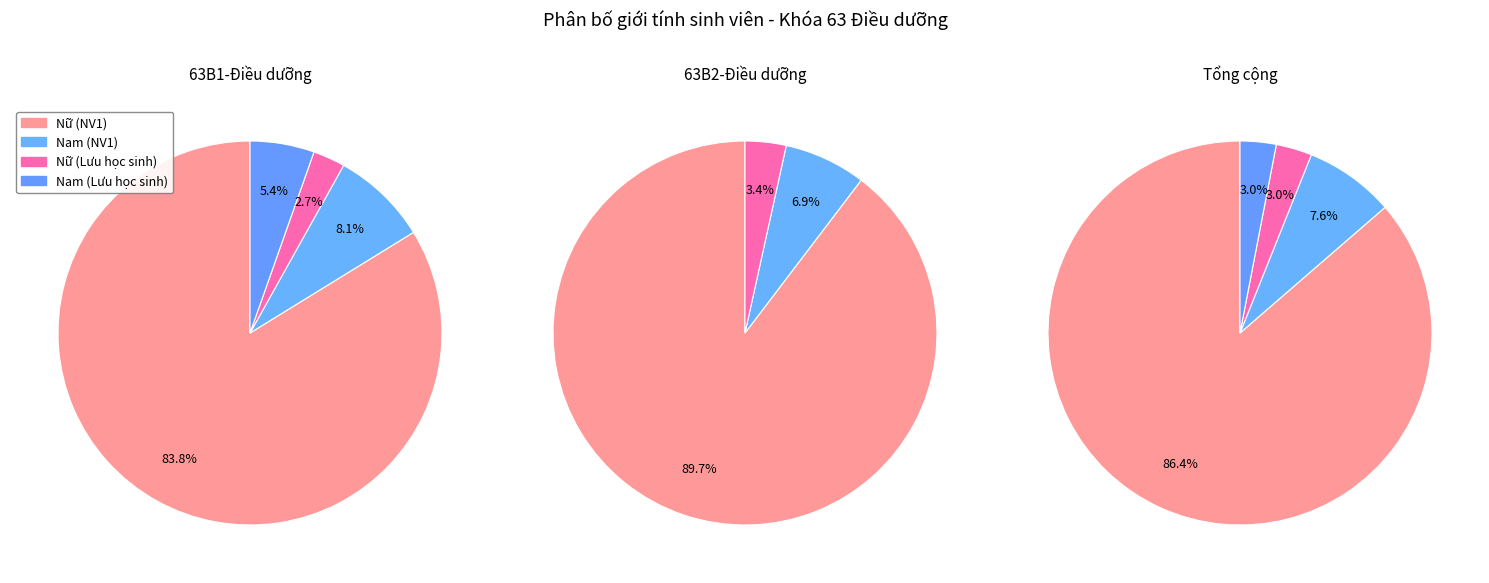

What is the majority slice?

Nữ